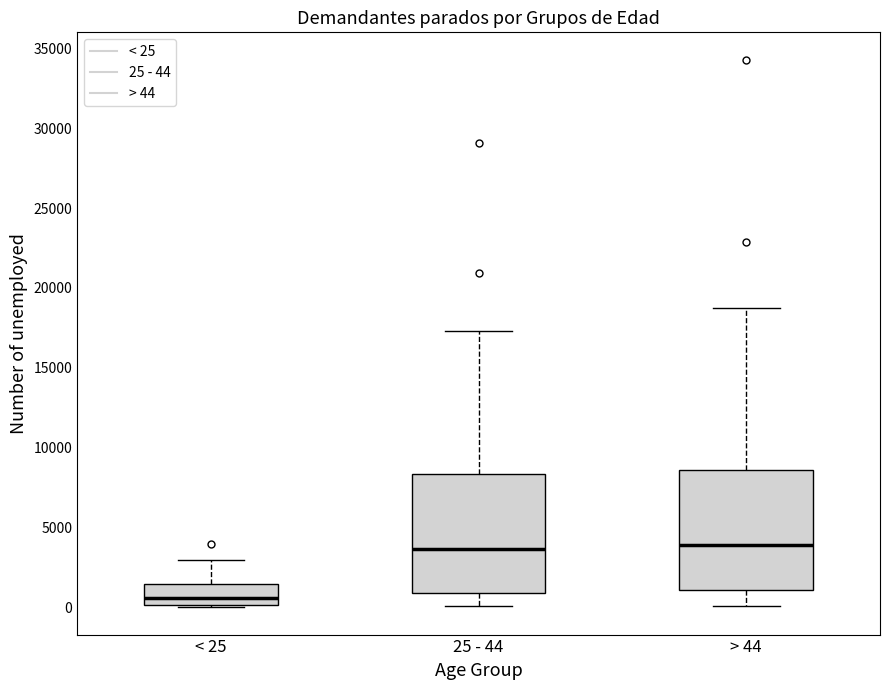

Where does the upper whisker of the box for 25 - 44 end on the y-axis? The values are not printed on the chart, so give them approximately, as read against the axis.

17500